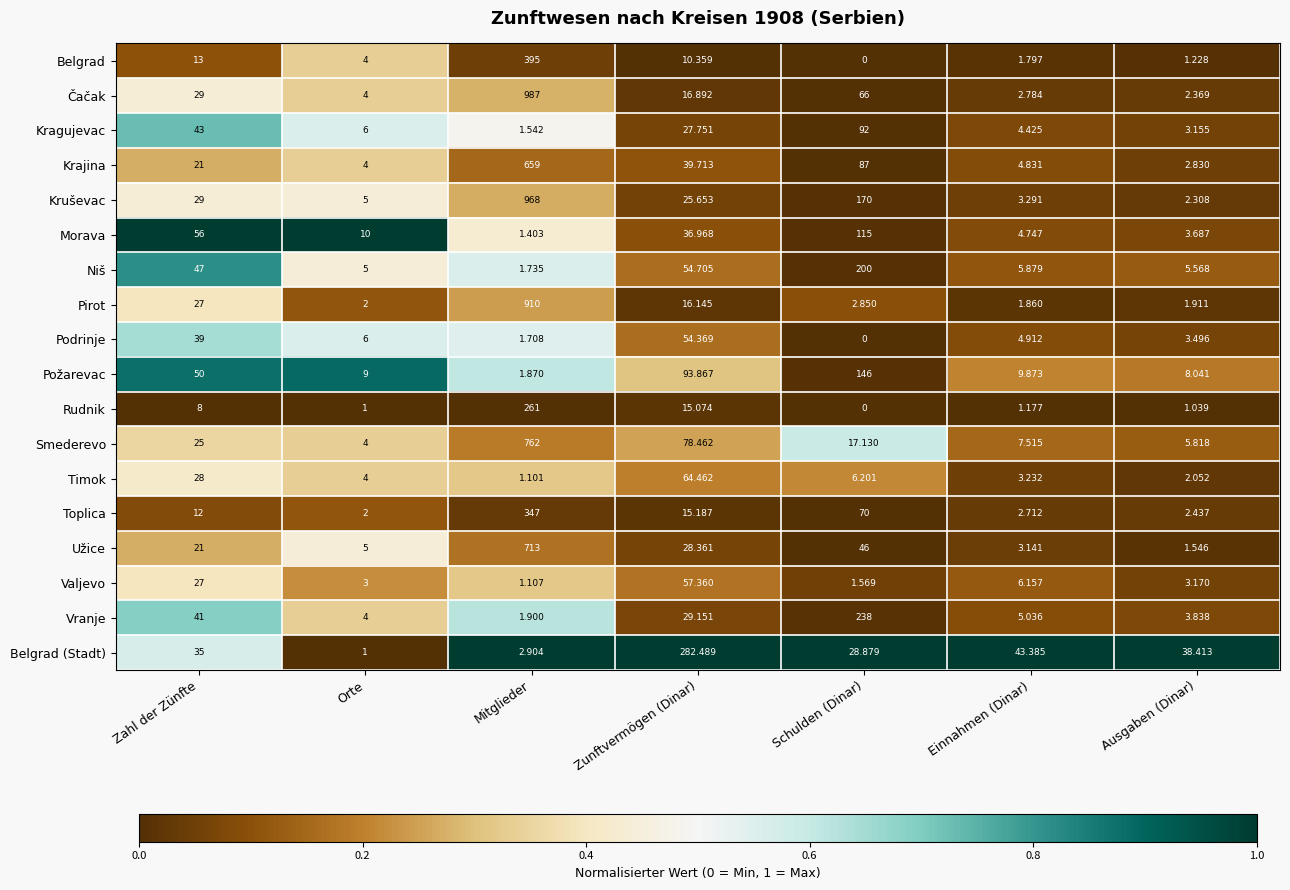

Where is Rudnik nearest to the value 130?

Zunftvermögen (Dinar)